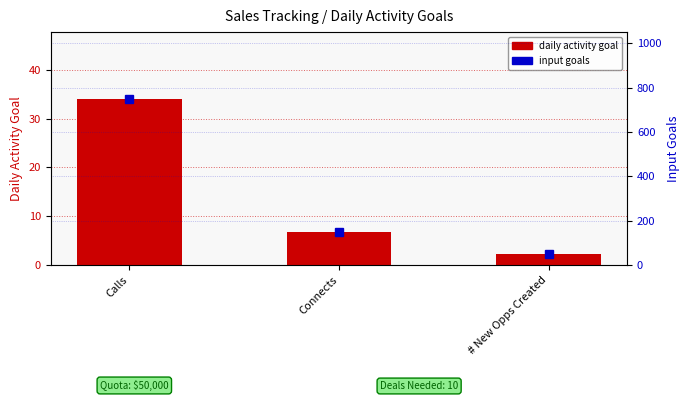

What position from the left is # New Opps Created?

3